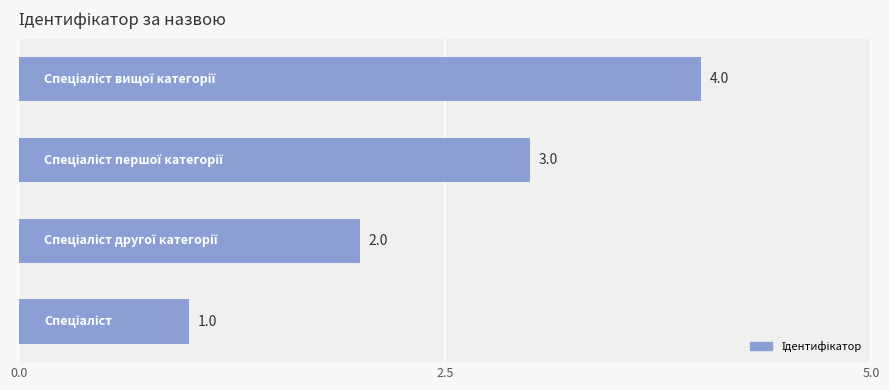

How many values are between 2 and 4?

3